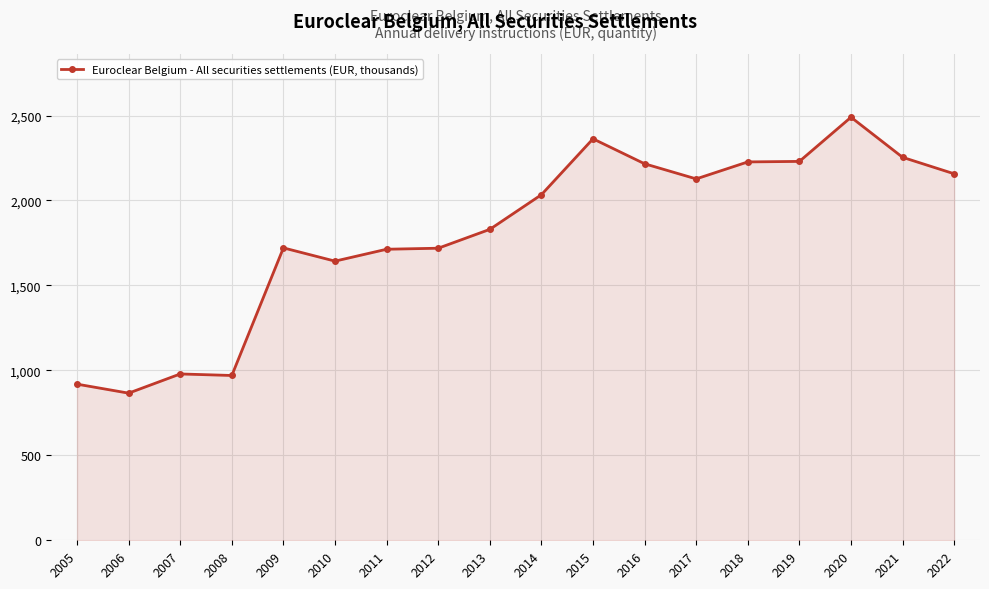

What is the difference between the maximum and minimum values?

1624